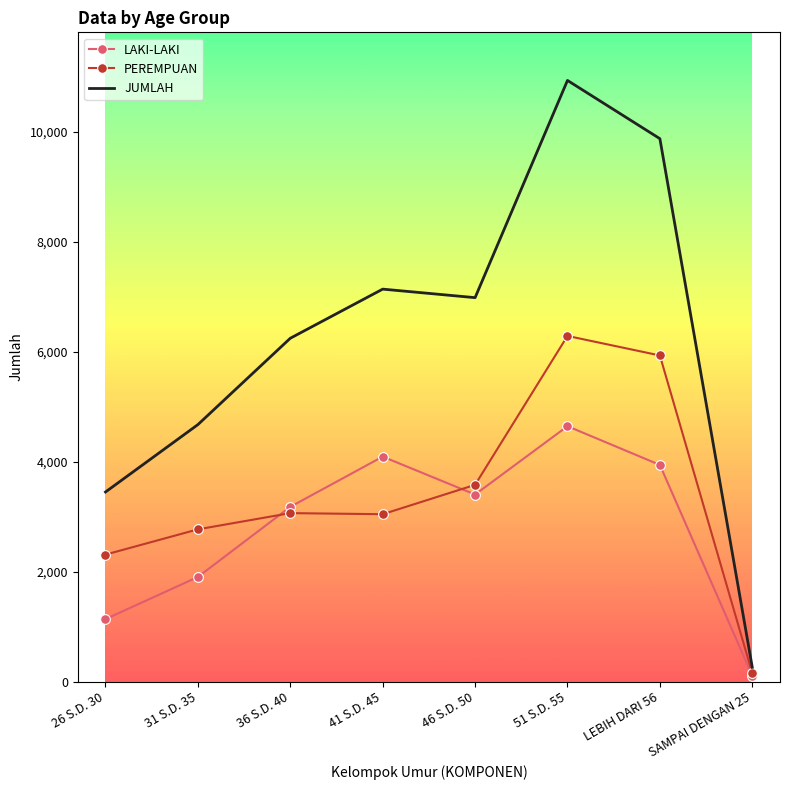

At which category is the sum across all series the highest?

51 S.D. 55